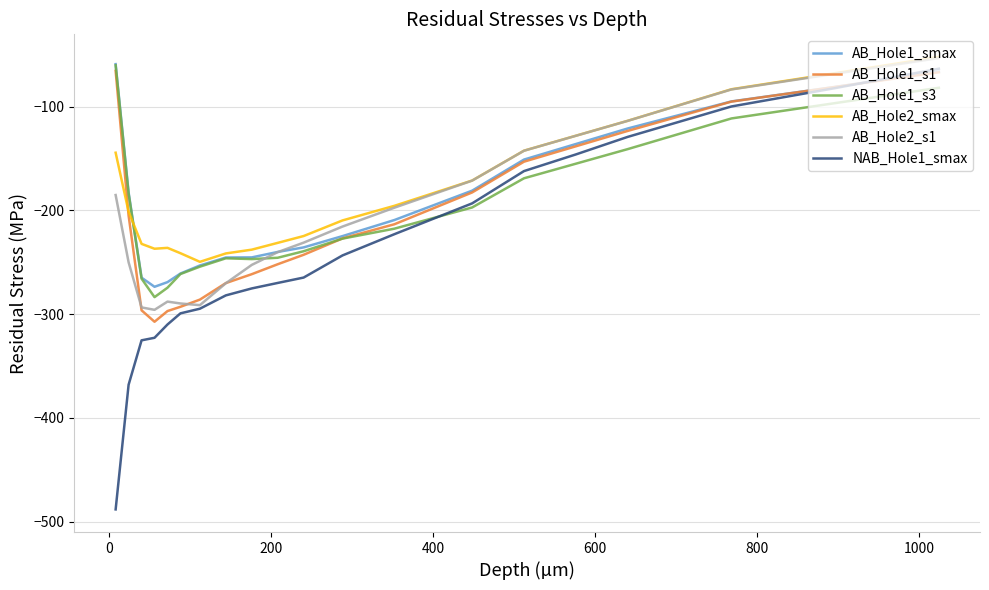

Which series has the largest range (max minus min)?

NAB_Hole1_smax